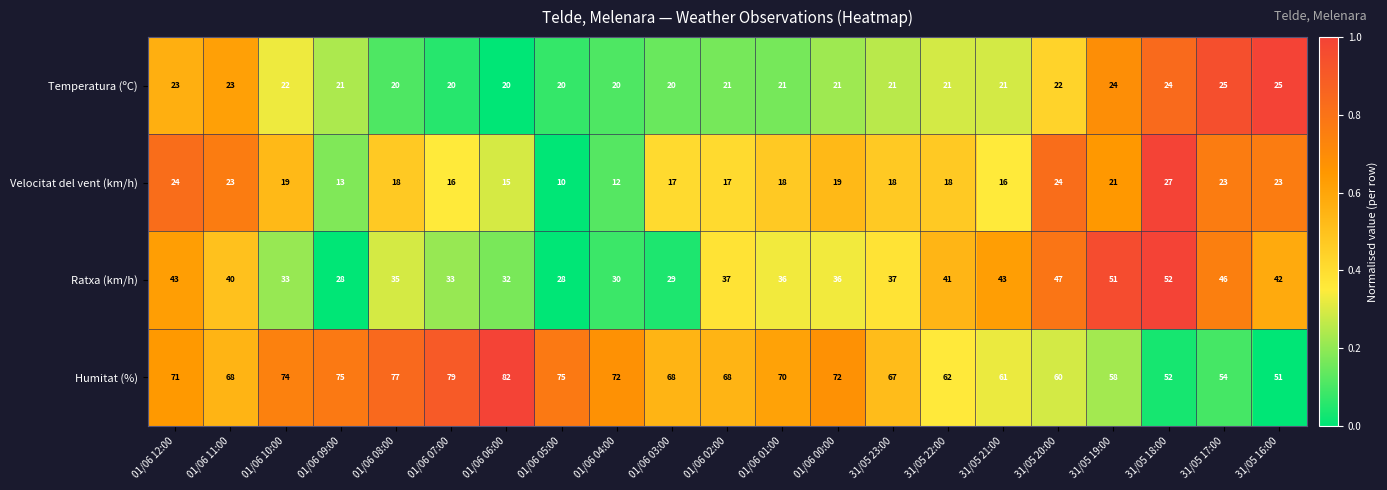

What is the difference between the highest and lowest values at 31/05 23:00?

49